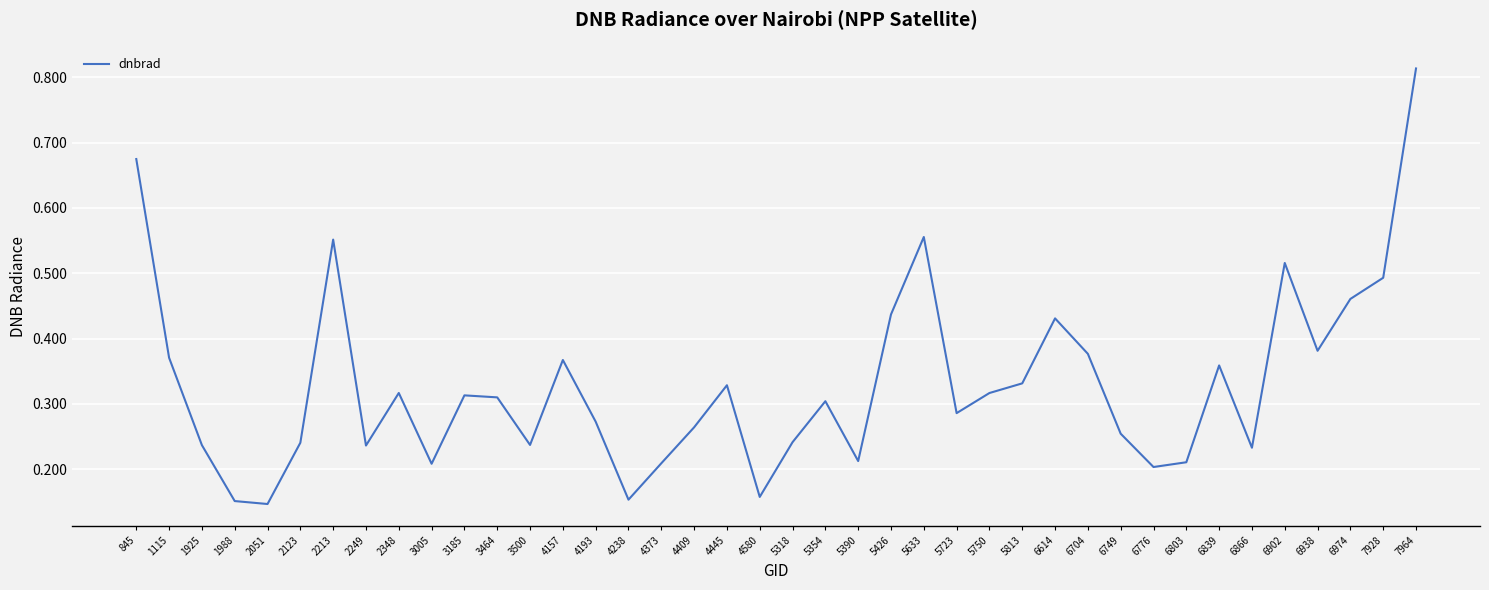

True or false: the data shows 0.3 at 2348.

True